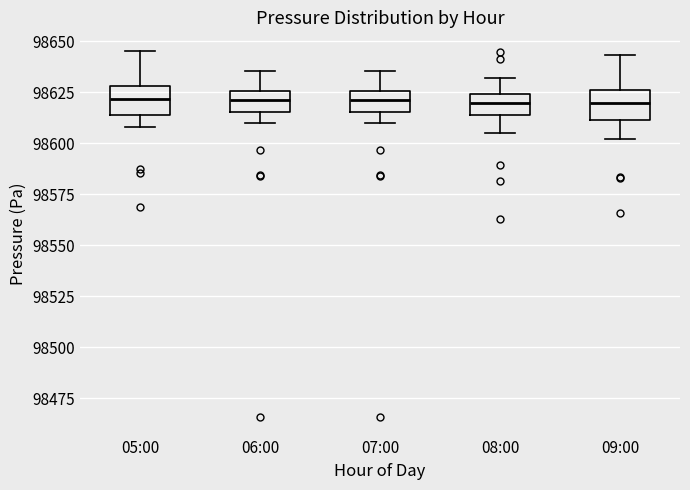

Where is the lower edge of the box for 05:00 on the y-axis? The values are not printed on the chart, so give them approximately, as read against the axis.

98615